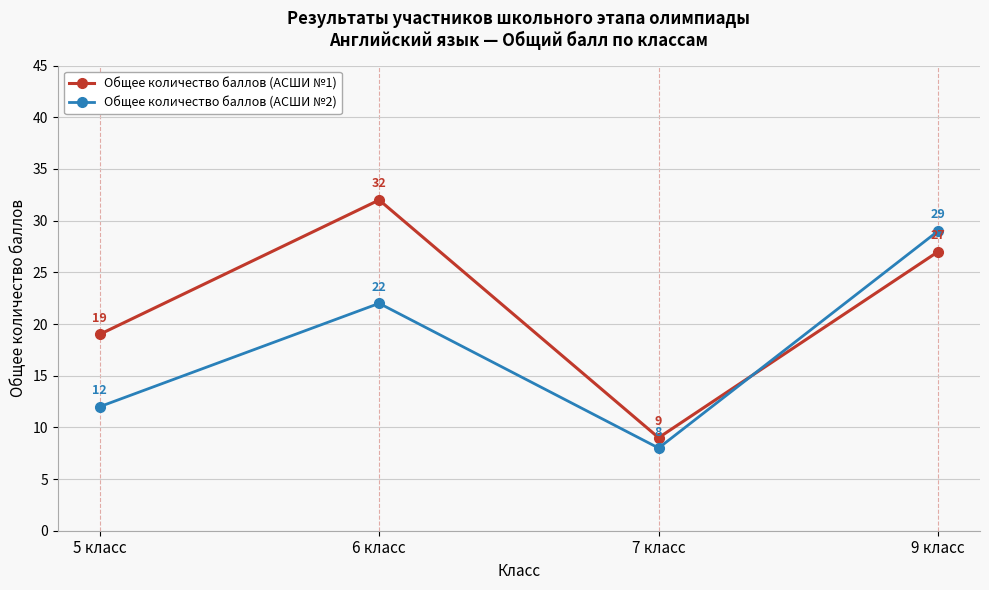

At which category is the sum across all series the highest?

9 класс